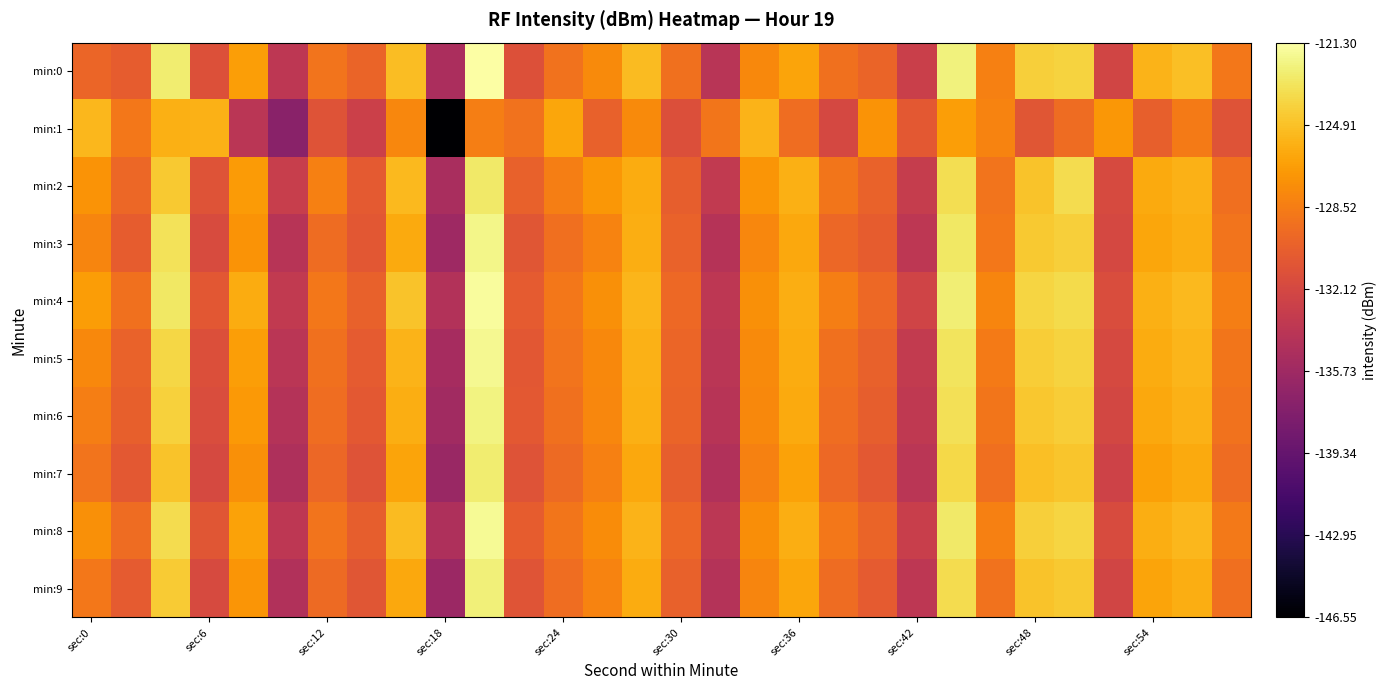

Reading left to right, list all the values displayed in this chart.

min:0: -129.9	-130.5	-122.6	-131.4	-126.7	-133.7	-129.0	-130.1	-125.0	-135.0	-121.3	-131.4	-129.1	-127.8	-125.2	-129.2	-134.1	-127.9	-126.4	-129.2	-130.0	-132.9	-122.3	-128.4	-124.2	-124.0	-132.4	-125.6	-125.0	-128.8
min:1: -125.4	-128.8	-125.7	-125.7	-133.9	-137.1	-131.2	-132.8	-127.9	-146.6	-128.5	-129.1	-126.3	-130.2	-127.8	-131.5	-128.9	-125.6	-129.4	-132.1	-127.3	-130.8	-126.7	-128.2	-131.0	-129.5	-127.1	-130.3	-128.6	-131.2
min:2: -127.3	-129.8	-124.5	-131.2	-126.9	-133.1	-128.4	-130.7	-125.3	-135.1	-122.8	-130.2	-128.5	-127.1	-126.0	-130.4	-133.5	-127.2	-125.8	-128.9	-130.1	-133.2	-123.4	-129.0	-124.8	-123.5	-131.9	-126.1	-125.7	-129.3
min:3: -128.1	-130.5	-123.2	-131.8	-127.3	-134.2	-129.5	-130.9	-126.1	-135.8	-122.0	-131.0	-129.3	-128.2	-125.9	-130.1	-134.3	-128.0	-126.2	-129.8	-130.5	-133.8	-122.9	-128.8	-124.5	-124.2	-132.1	-126.3	-125.9	-129.0
min:4: -126.8	-129.2	-122.9	-130.9	-126.0	-133.5	-128.8	-130.2	-124.8	-134.5	-121.5	-130.6	-128.8	-127.5	-125.5	-129.7	-133.8	-127.5	-125.9	-128.5	-129.7	-132.5	-122.5	-128.1	-123.9	-123.6	-131.7	-125.8	-125.3	-128.5
min:5: -127.9	-130.1	-123.8	-131.5	-126.7	-134.0	-129.2	-130.6	-125.6	-135.3	-121.8	-130.9	-129.0	-127.9	-125.7	-129.9	-134.0	-127.8	-126.0	-129.2	-130.2	-133.4	-123.1	-128.6	-124.3	-124.0	-132.0	-126.0	-125.5	-128.9
min:6: -128.5	-130.3	-124.1	-131.7	-127.0	-134.4	-129.4	-130.8	-125.9	-135.6	-122.2	-130.8	-129.2	-128.0	-125.8	-130.0	-134.2	-127.9	-126.1	-129.4	-130.4	-133.6	-123.3	-128.9	-124.6	-124.3	-132.2	-126.2	-125.7	-129.1
min:7: -129.0	-130.8	-124.8	-132.0	-127.5	-134.8	-129.8	-131.2	-126.4	-136.0	-122.6	-131.2	-129.6	-128.4	-126.2	-130.4	-134.6	-128.3	-126.5	-129.7	-130.8	-134.0	-123.7	-129.3	-125.0	-124.7	-132.6	-126.6	-126.1	-129.5
min:8: -127.5	-129.5	-123.5	-131.0	-126.5	-133.8	-129.0	-130.4	-125.2	-134.8	-121.7	-130.5	-128.9	-127.7	-125.6	-129.8	-133.9	-127.6	-125.9	-128.8	-130.0	-133.0	-122.8	-128.4	-124.2	-123.9	-131.8	-125.9	-125.4	-128.7
min:9: -128.8	-130.6	-124.4	-131.9	-127.2	-134.6	-129.6	-131.0	-126.2	-135.9	-122.4	-131.1	-129.4	-128.2	-126.0	-130.2	-134.4	-128.1	-126.3	-129.5	-130.6	-133.8	-123.5	-129.1	-124.8	-124.5	-132.4	-126.4	-125.9	-129.3